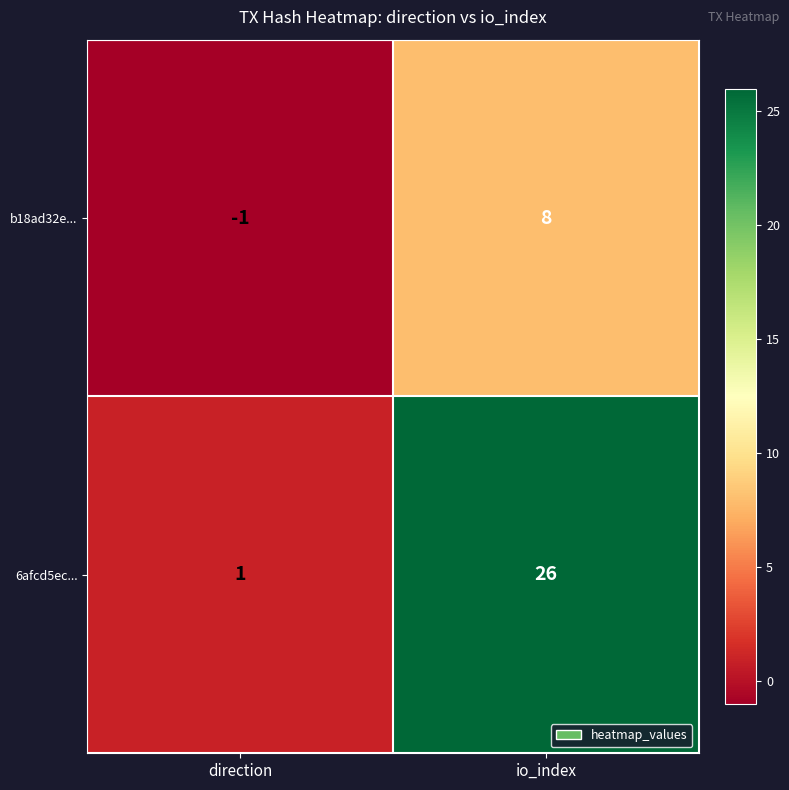

Rank the series by their average value, from highest to lowest.

6afcd5ec..., b18ad32e...